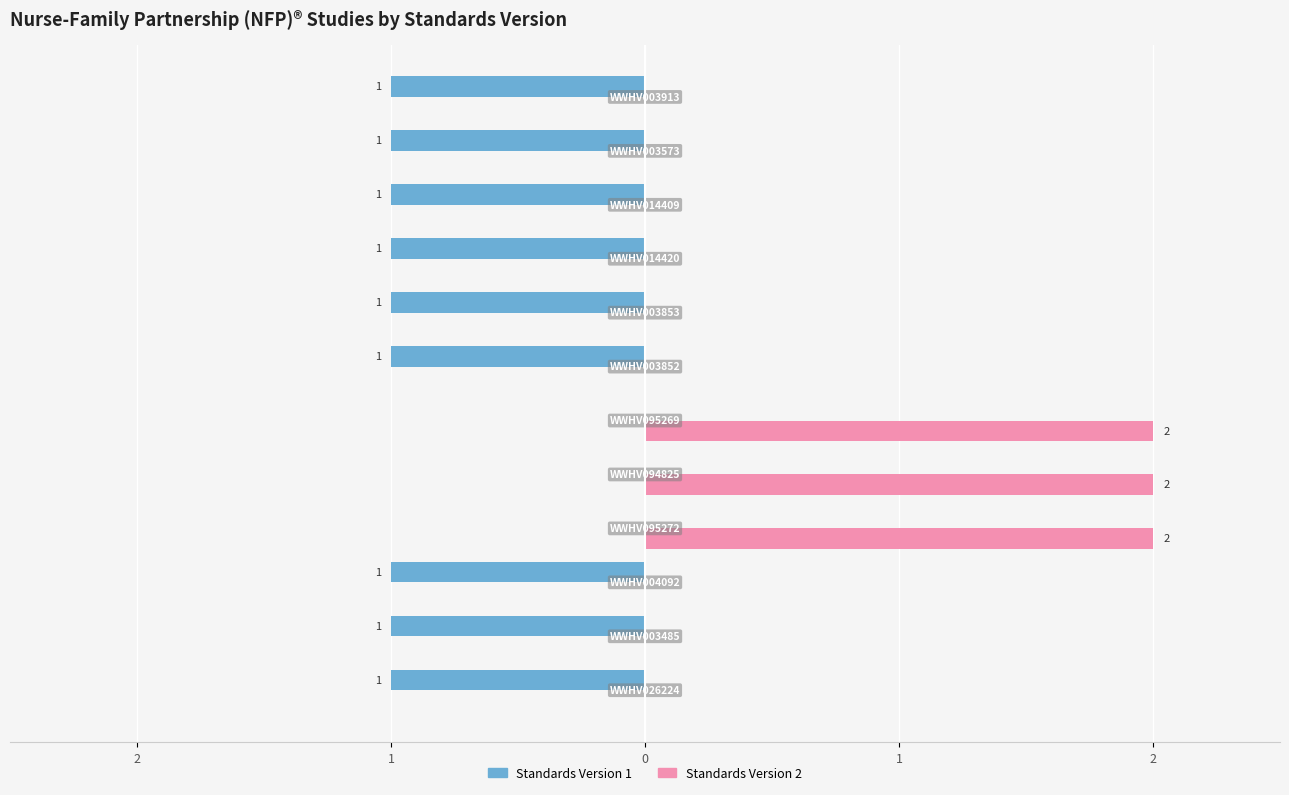

What are all the series names shown in the legend?

Standards Version 1, Standards Version 2